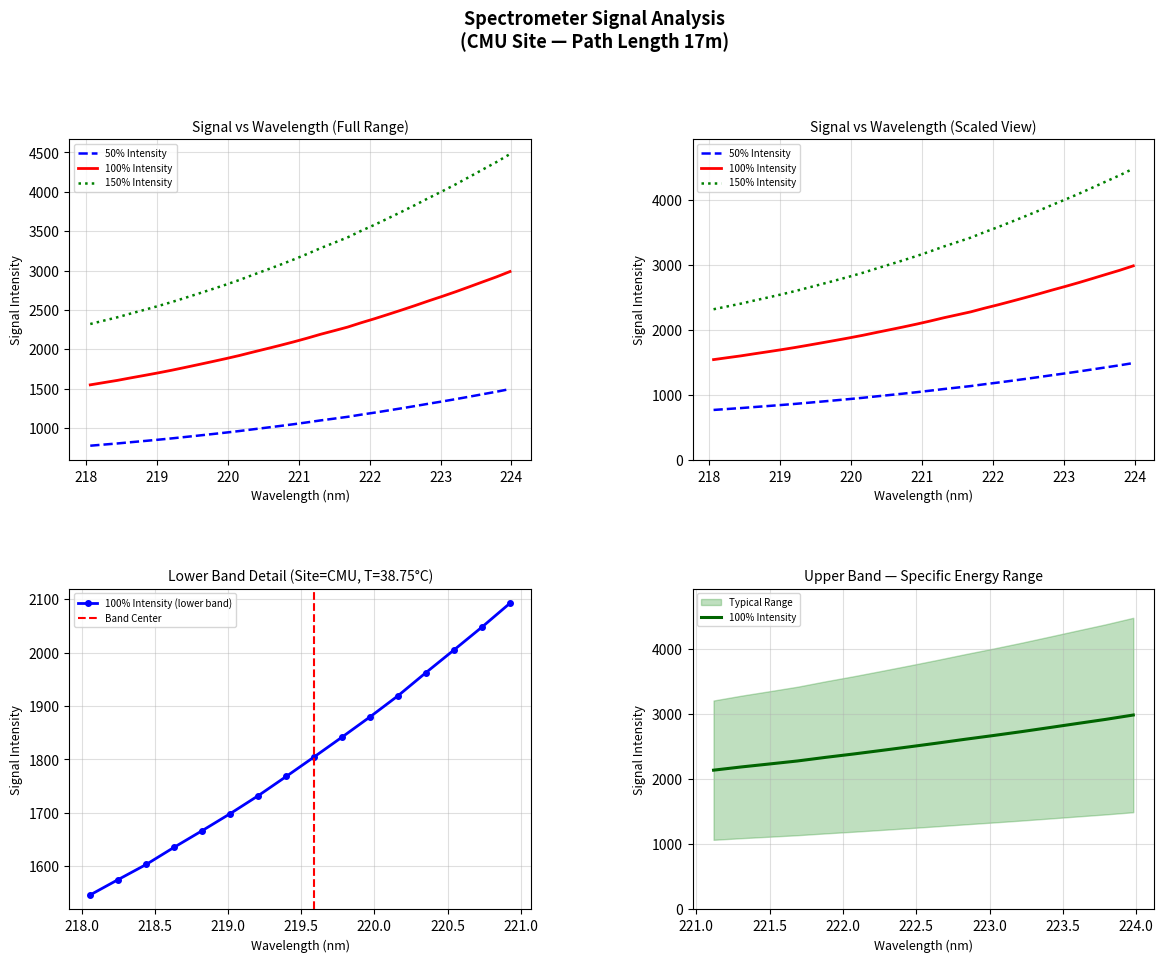

What is the highest value of the 100% Intensity (lower band) series?

2092.4